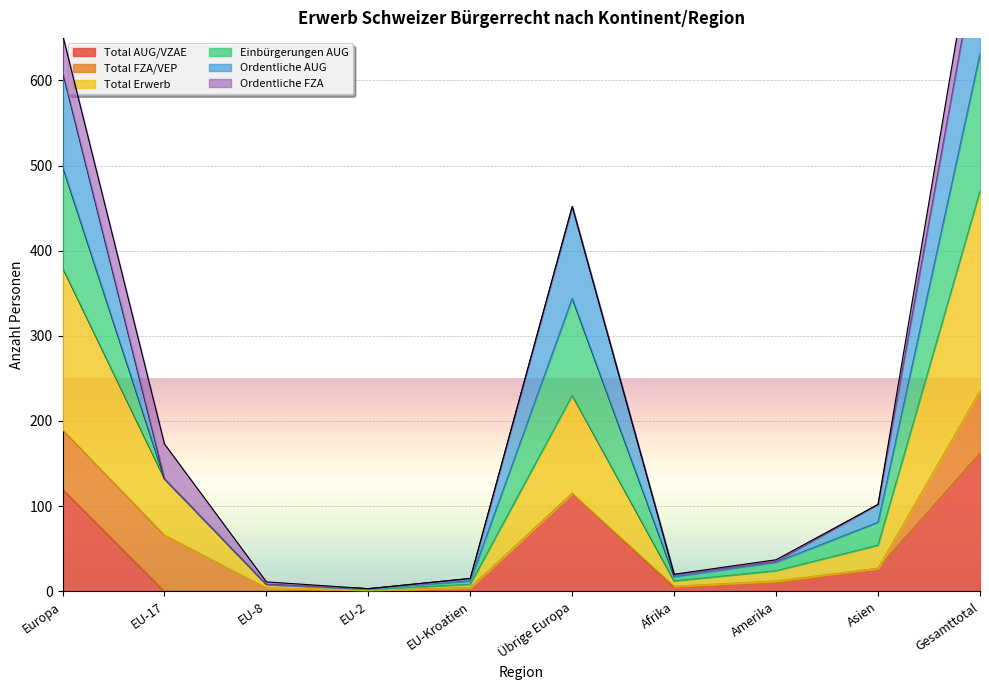

At which label does Einbürgerungen AUG reach its peak?

Gesamttotal